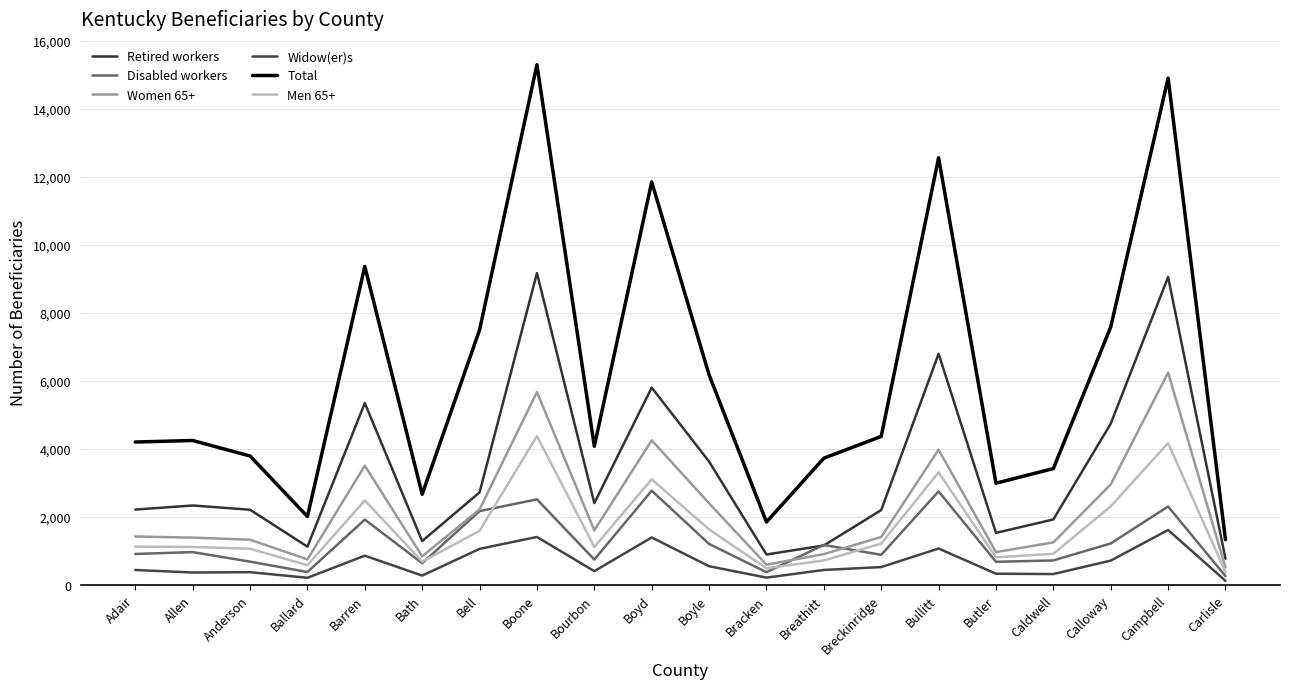

Is it true that Retired workers equals 2405 at Bourbon?

True